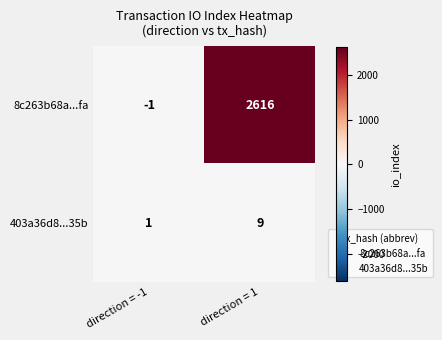

At direction = -1, list the series in order from largest to smallest.

403a36d8...35b, 8c263b68a...fa